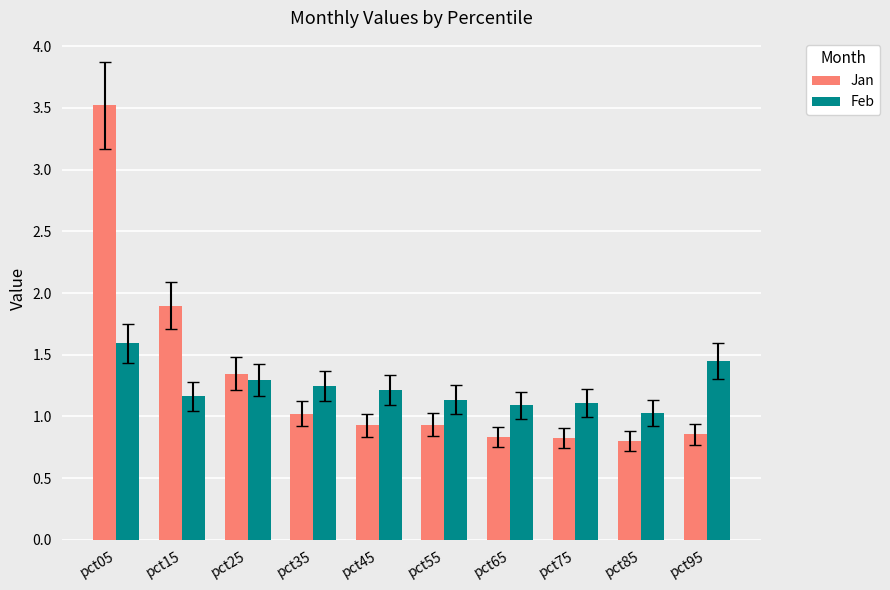

What is the difference between the second highest and second lowest values in the Jan series?

1.1